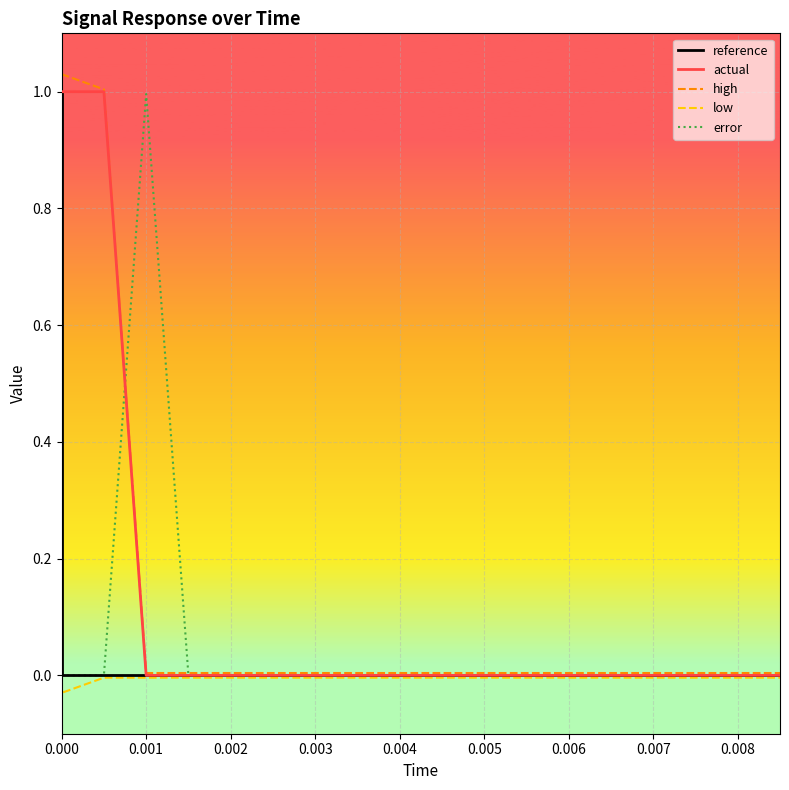

What is the label of the 16th point from the right?

0.001